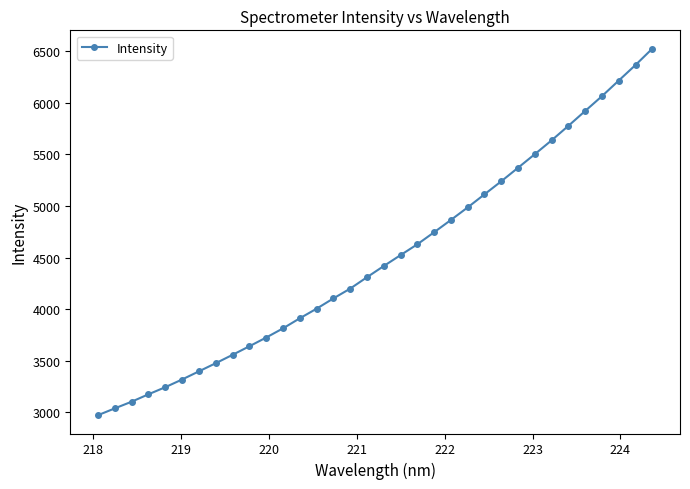

What is the greatest value displayed?

6526.0